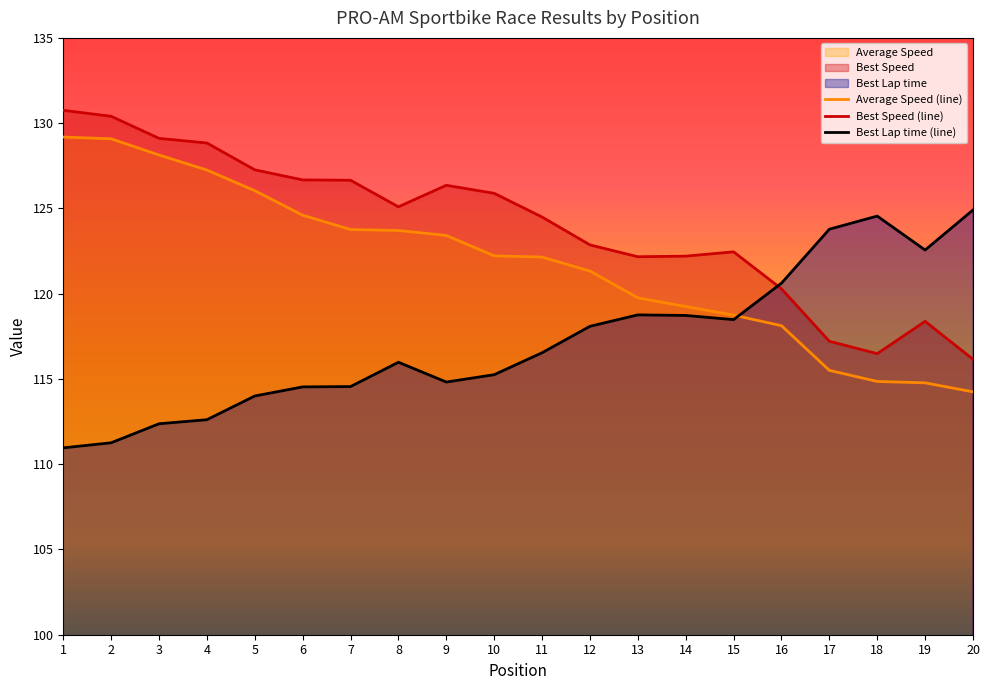

What is the spread (max minus min) of values at 14?

3.5